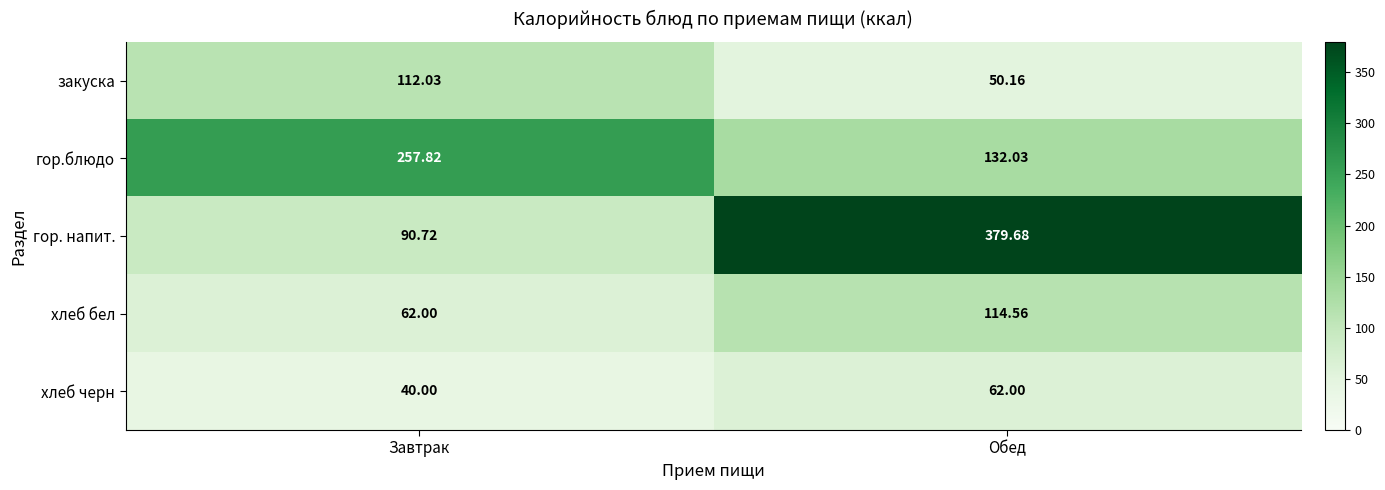

At which category is the sum across all series the highest?

Обед